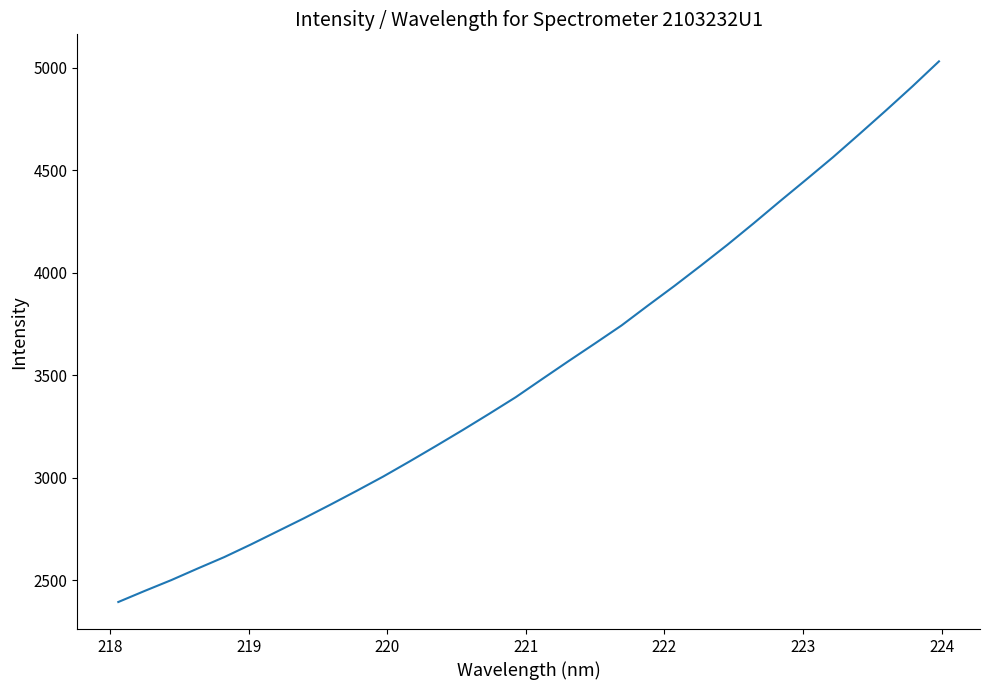

What is the smallest value displayed?

2395.0